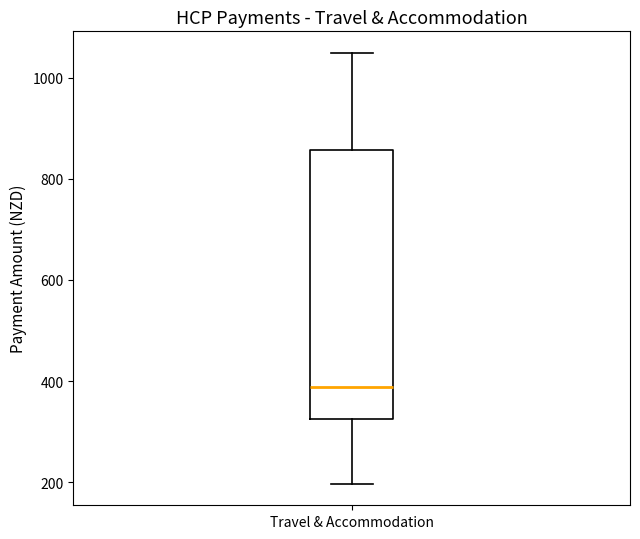

Transcribe this box plot: give where the median line is, the range the box spans, and where the two whiskers end, as read against the y-axis. The values are not printed on the chart, so give them approximately, as read against the axis.

median 380, box 320 to 860, whiskers 200 to 1040